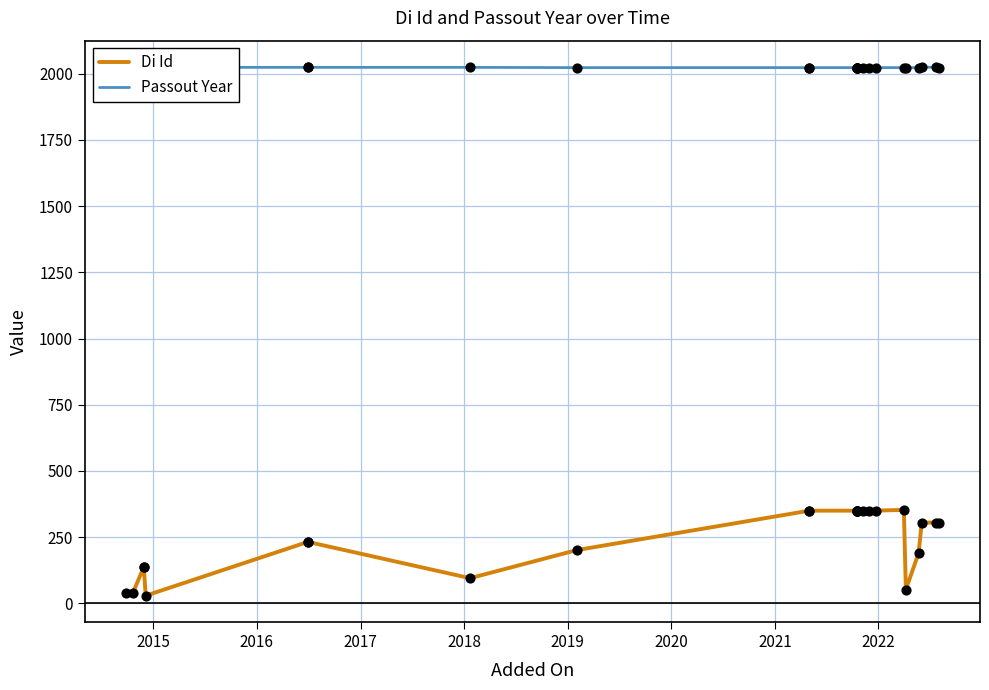

Which series reaches the maximum Y coordinate?

Passout Year